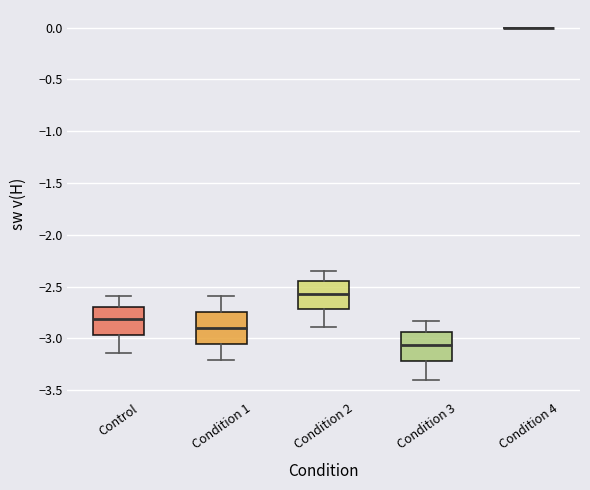

Reading left to right, read every box against the y-axis: the position of its median line, the range the box covers, and the ends of its whiskers. The values are not printed on the chart, so give them approximately, as read against the axis.

Control: median -2.80, box -2.95 to -2.70, whiskers -3.15 to -2.60
Condition 1: median -2.90, box -3.05 to -2.75, whiskers -3.20 to -2.60
Condition 2: median -2.55, box -2.70 to -2.45, whiskers -2.90 to -2.35
Condition 3: median -3.05, box -3.20 to -2.95, whiskers -3.40 to -2.85
Condition 4: box collapsed to a line at 0.00, whiskers 0.00 to 0.00